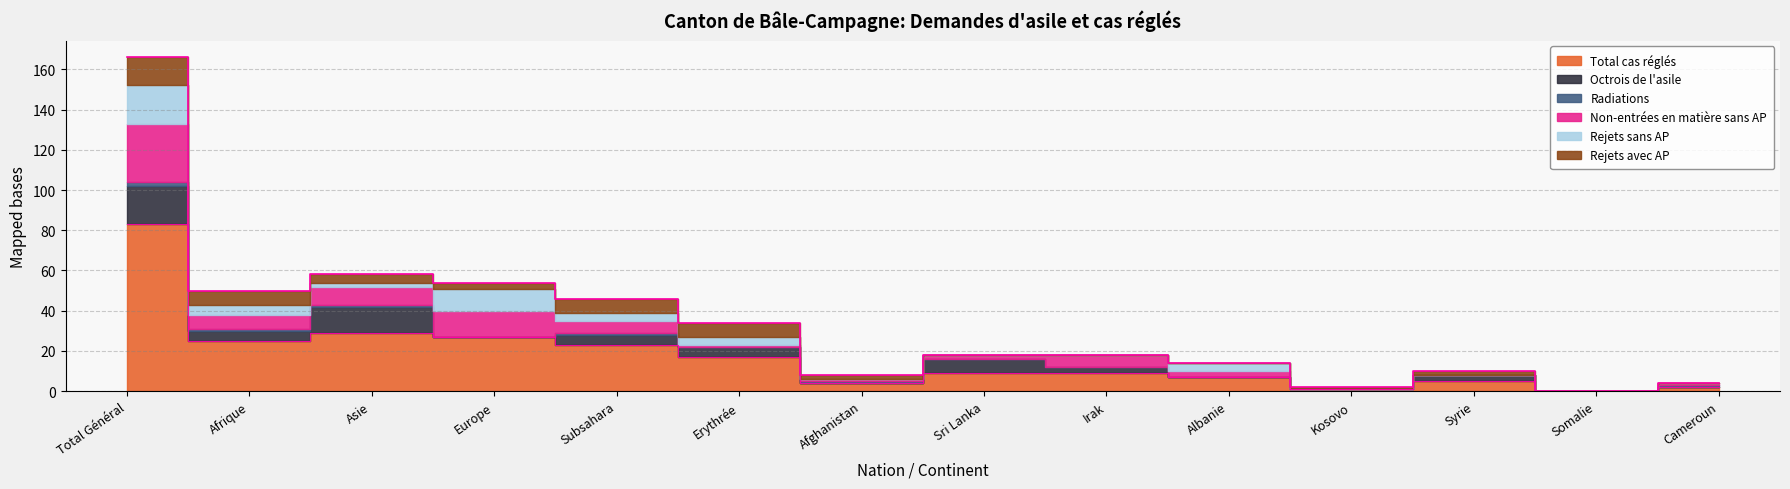

True or false: Rejets sans AP and Non-entrées en matière sans AP intersect in this chart.

True